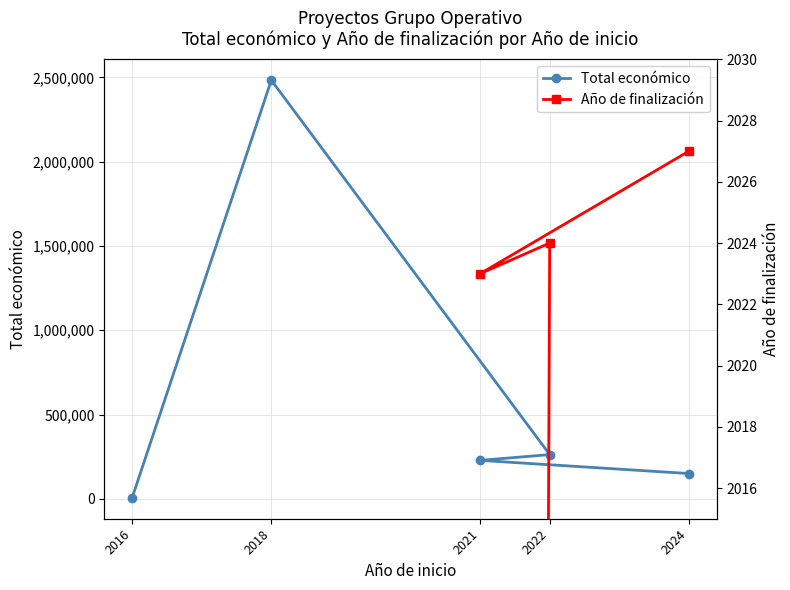

True or false: Total económico has more than 2 interior local peaks.

False